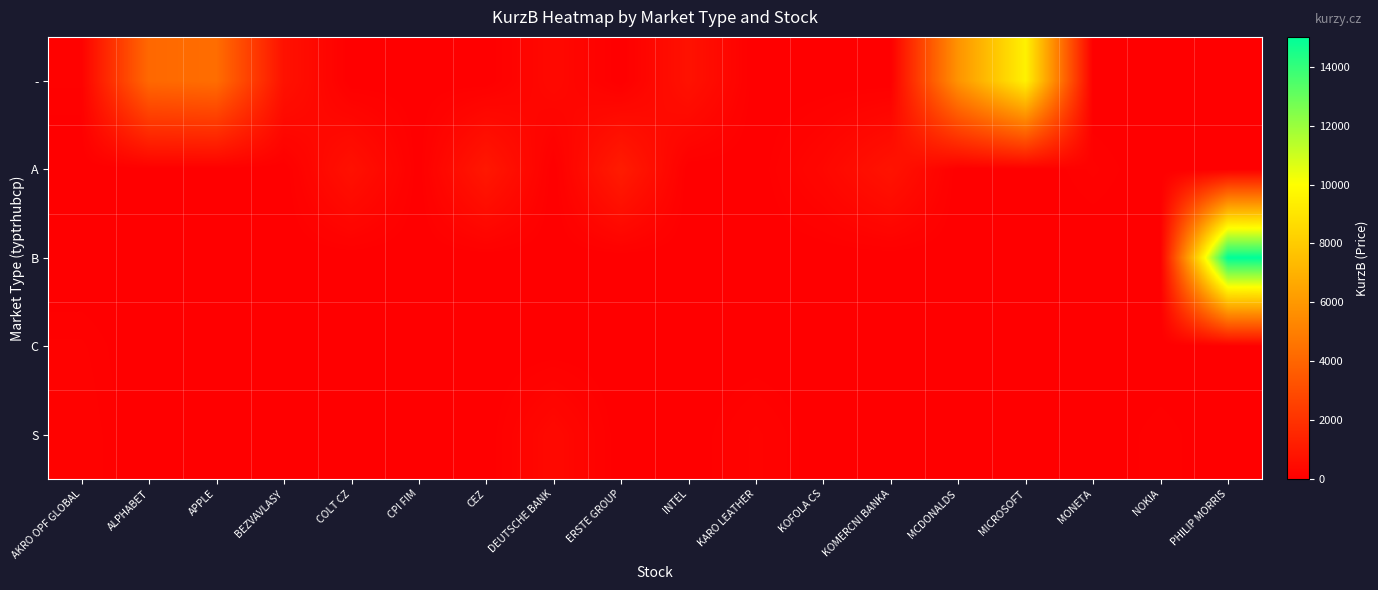

At which category is the sum across all series the highest?

PHILIP MORRIS